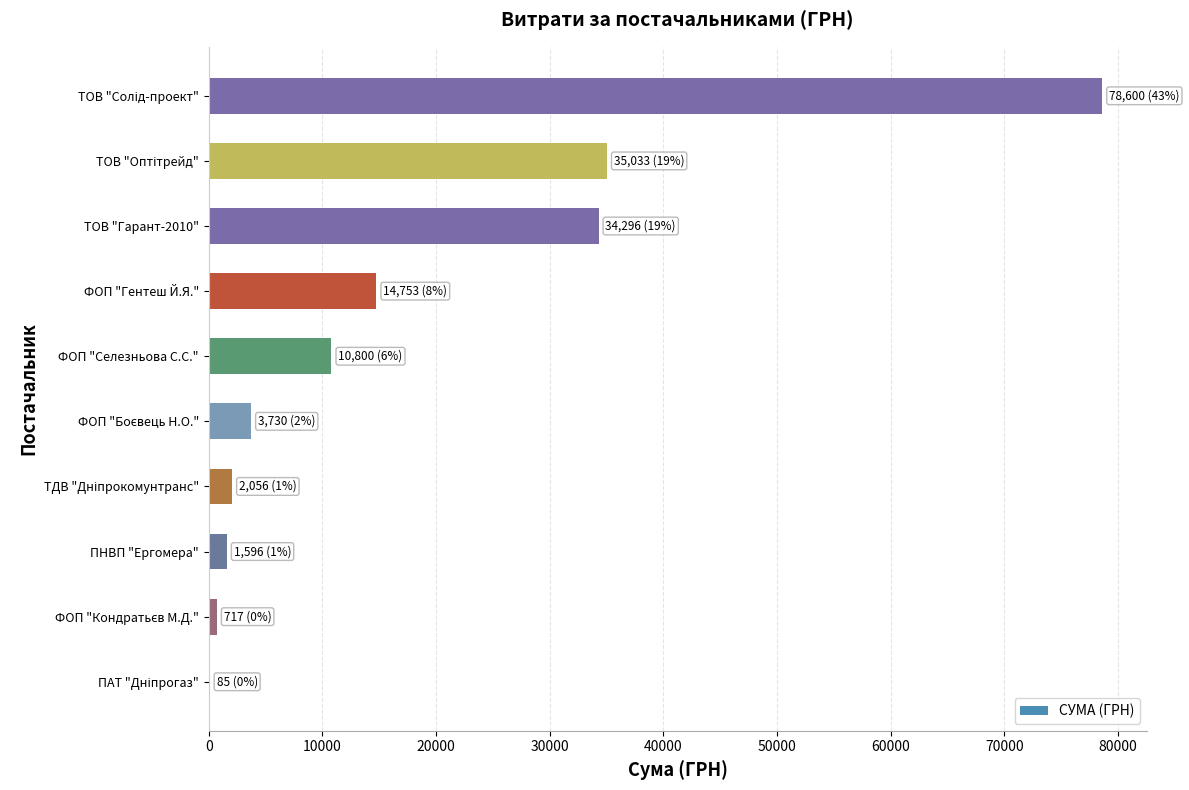

What is the greatest value displayed?

78600.0